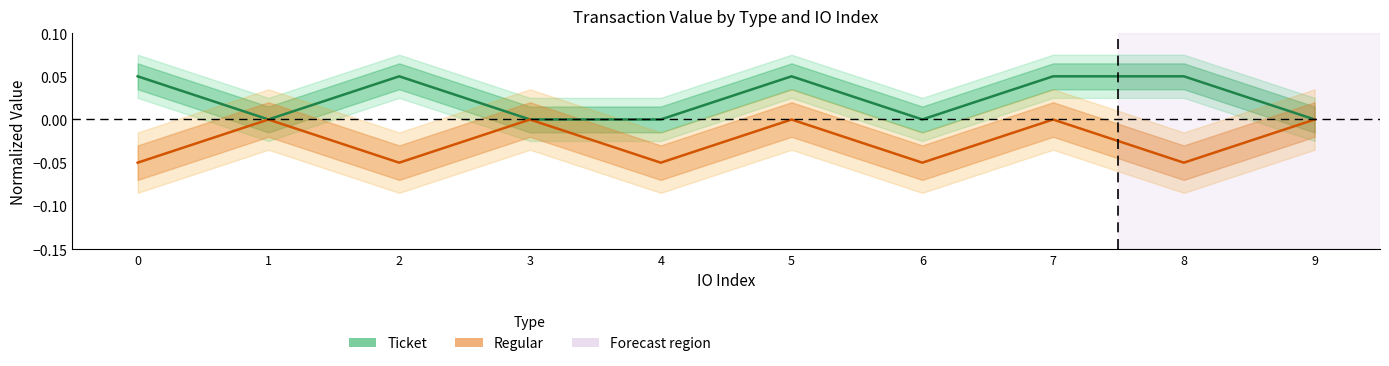

True or false: Regular has a value of -0.0 at 0.

False